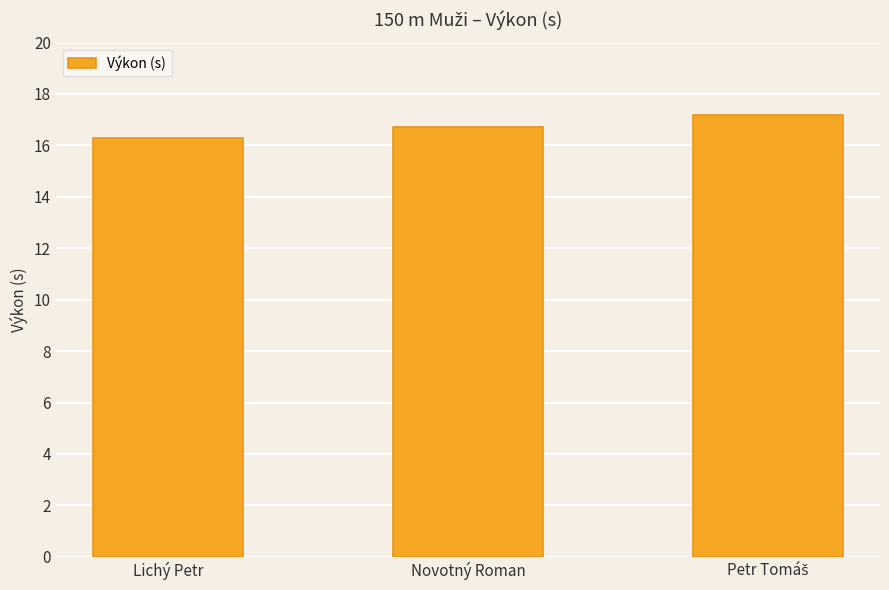

What is the ratio of the value at Novotný Roman to the value at Lichý Petr?

1.0